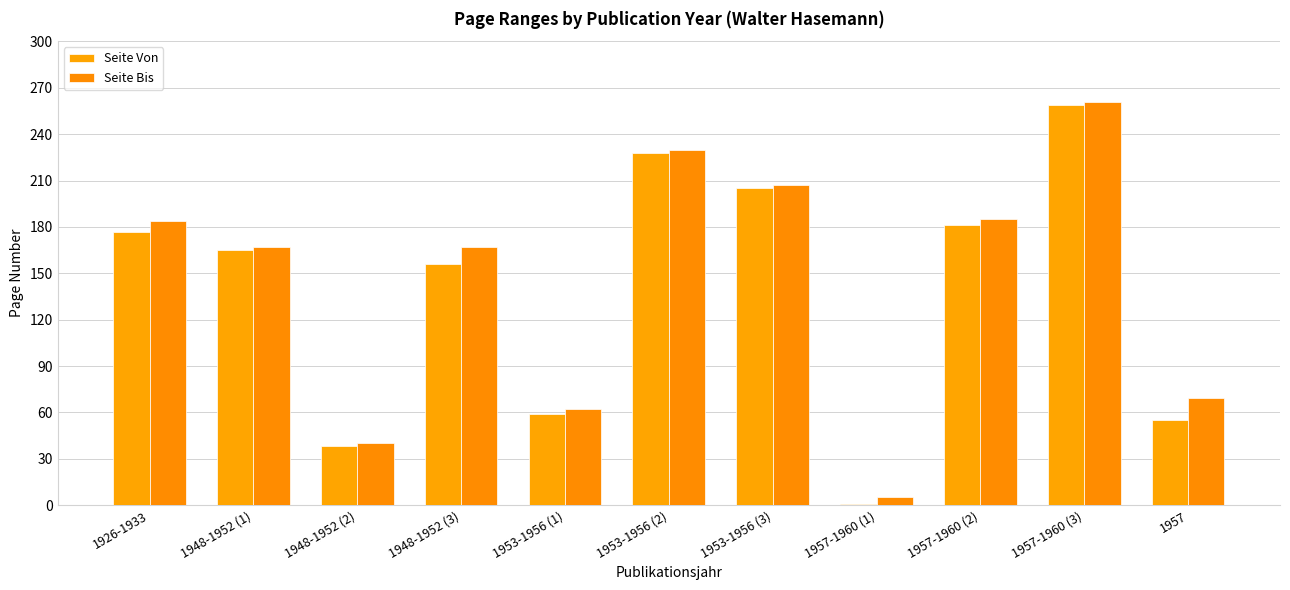

Between 1957 and 1953-1956 (1), which is larger?

1953-1956 (1)